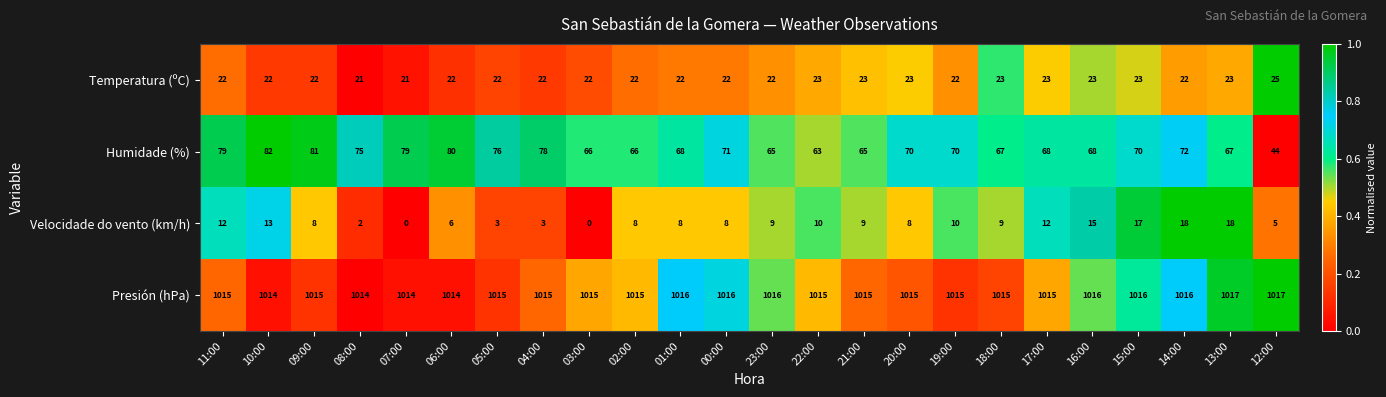

What is the sum of the Temperatura (ºC) values at 13:00 and 03:00?

45